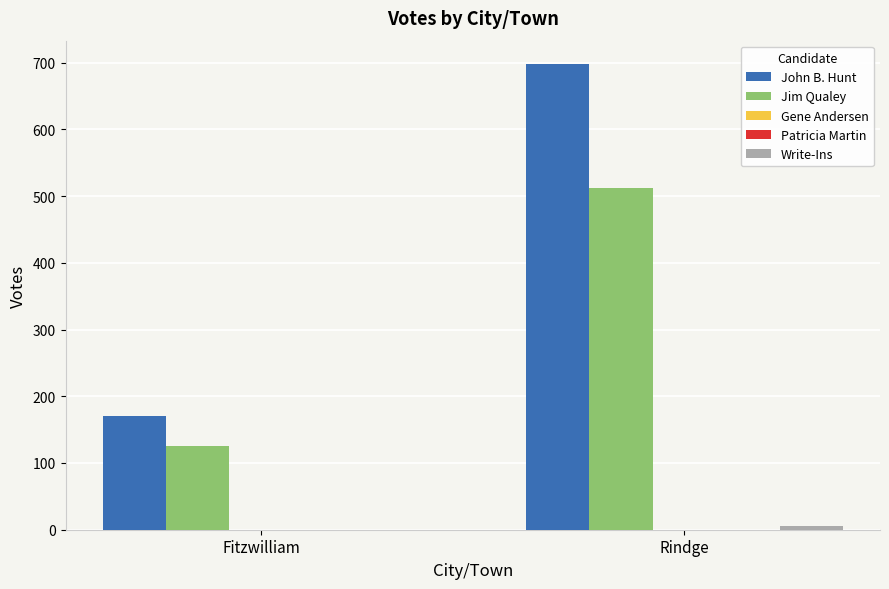

How many distinct data groups are displayed?

5